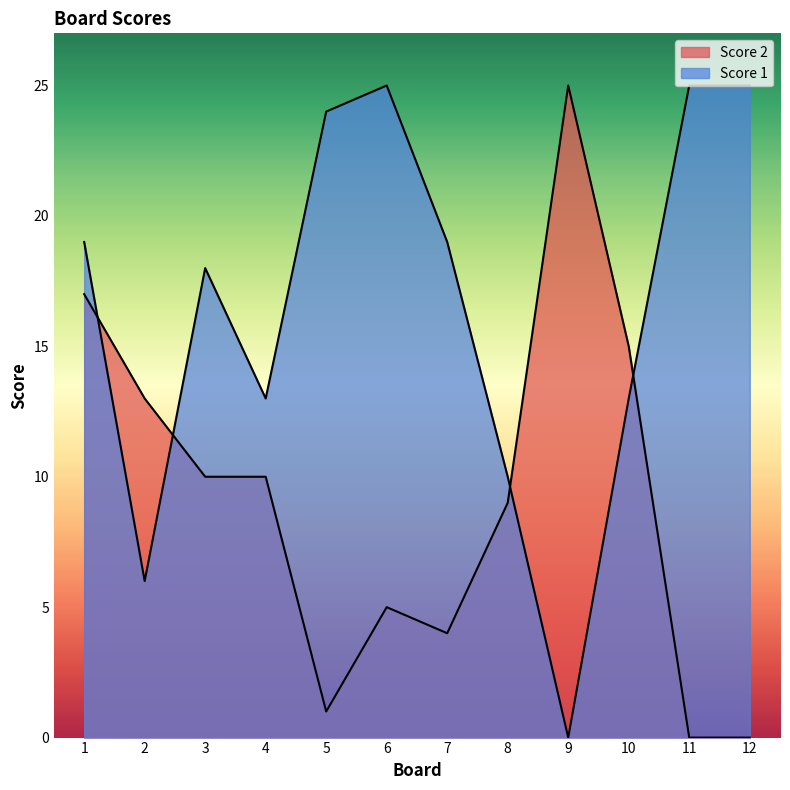

Which series has the largest range (max minus min)?

Score 2